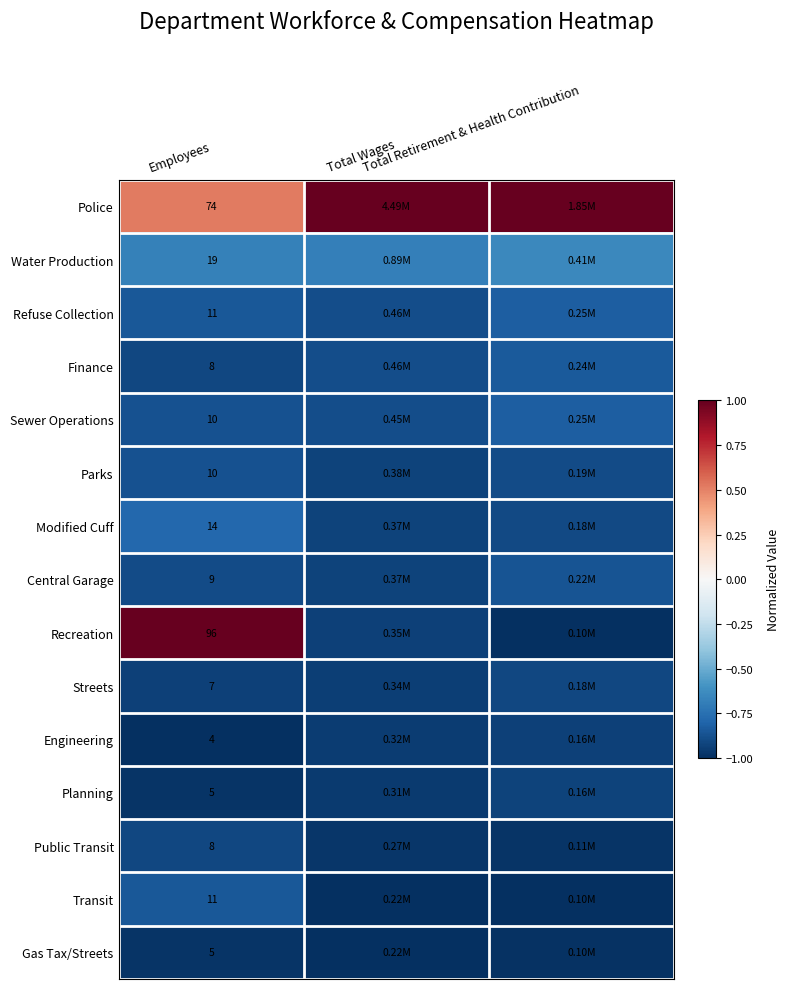

What is the difference between the maximum and minimum values in the Recreation series?

2.0